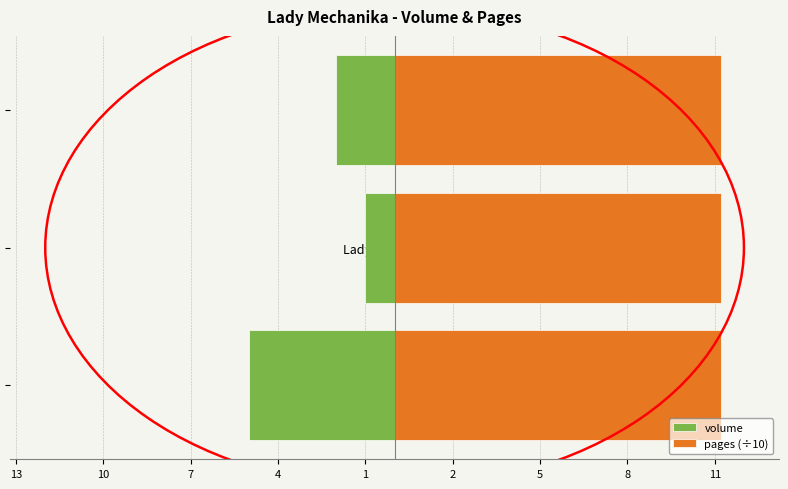

The volume series shows -0.6 at Lady Mechanika 1. True or false?

False